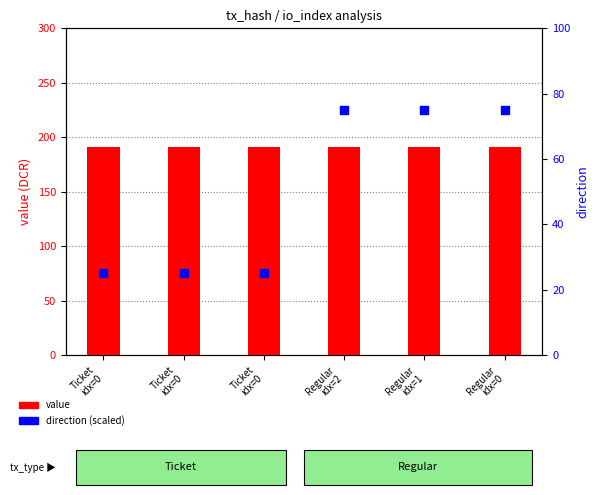

Which series has the widest spread of Y values?

direction